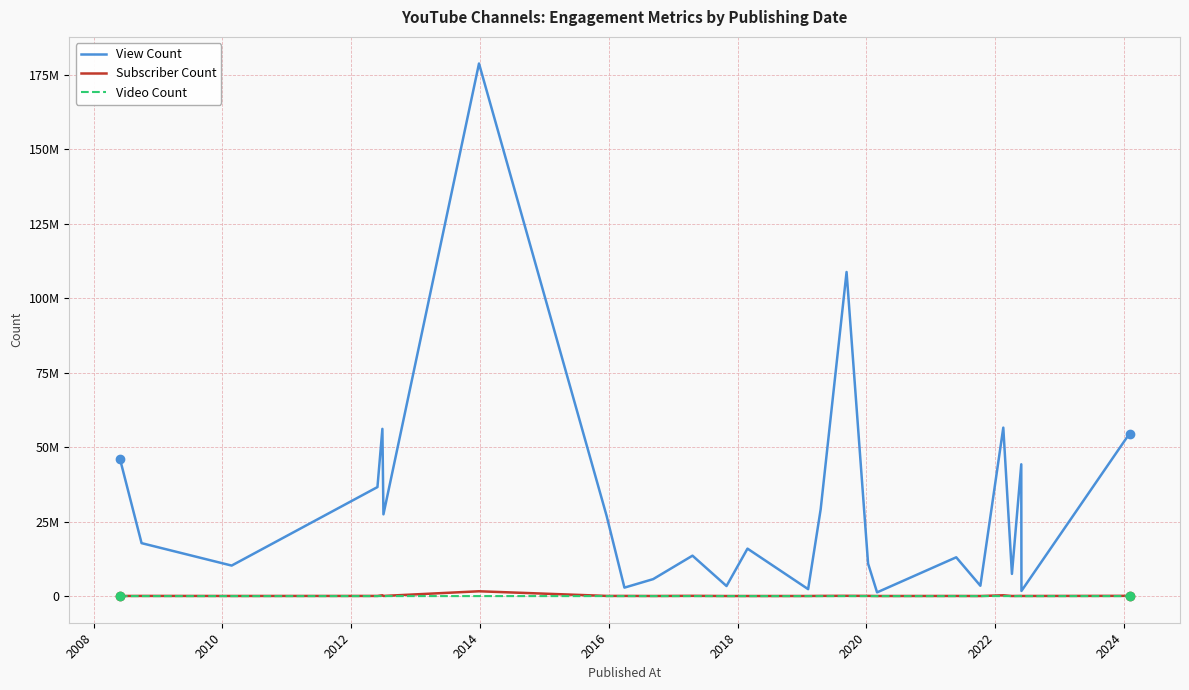

What is the average value of the Subscriber Count series?

132784